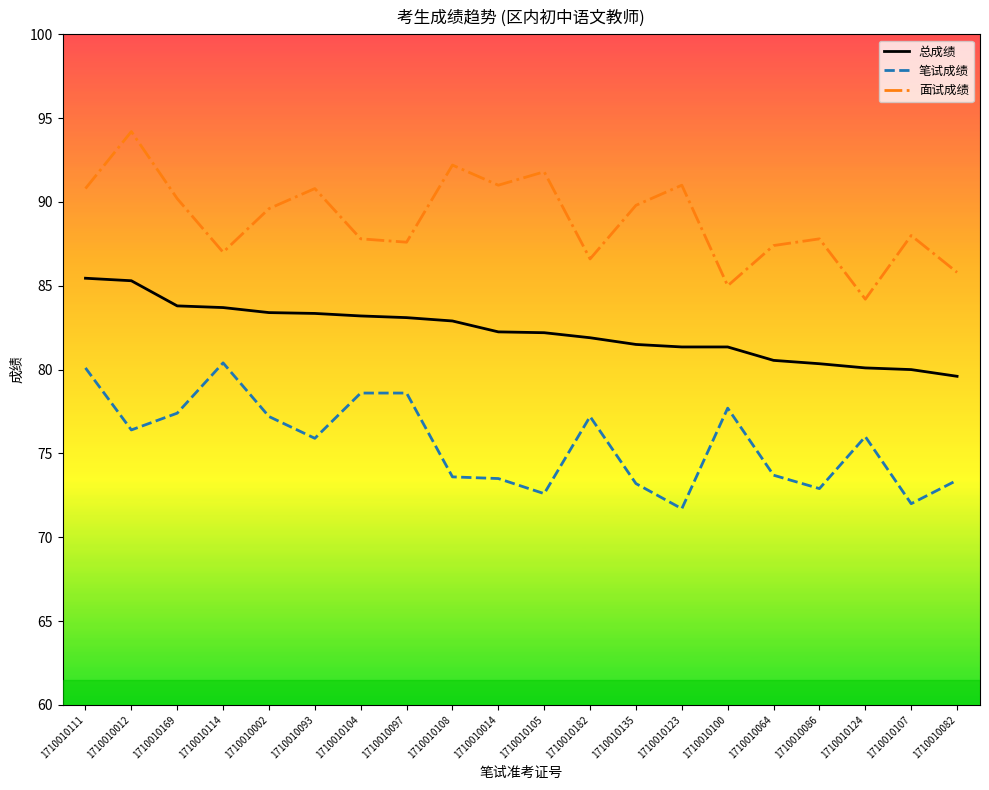

Read the 总成绩 value at 1710010135.

81.5